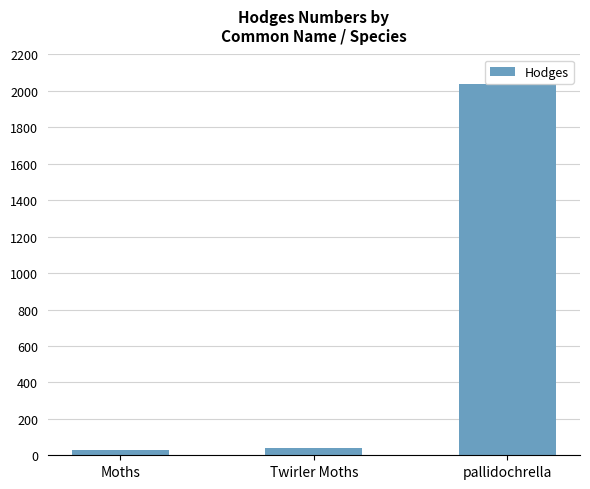

What is the value of the 1st bar from the left?

29.0